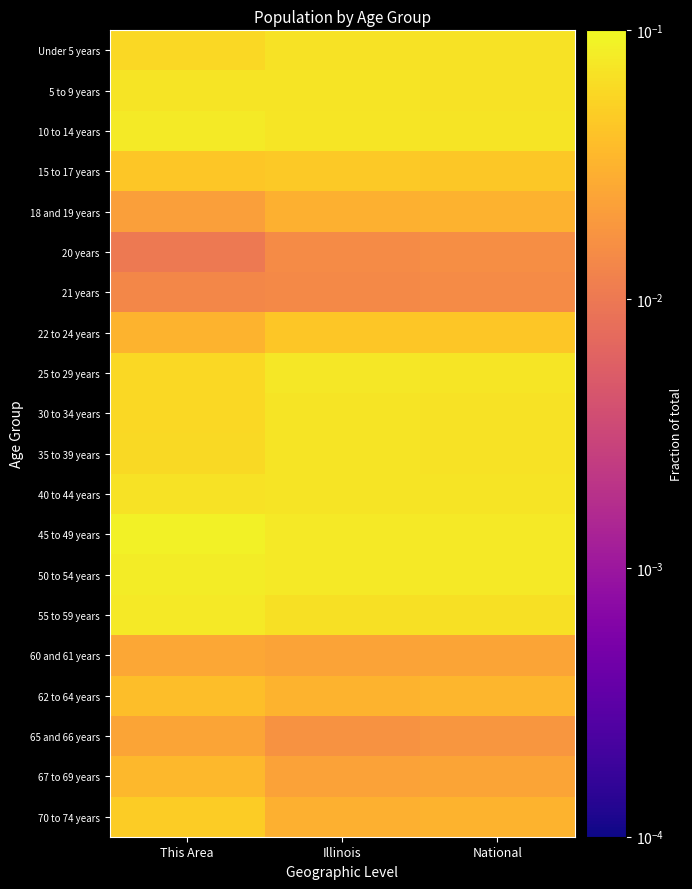

Which has a higher value, This Area or Illinois?

Illinois